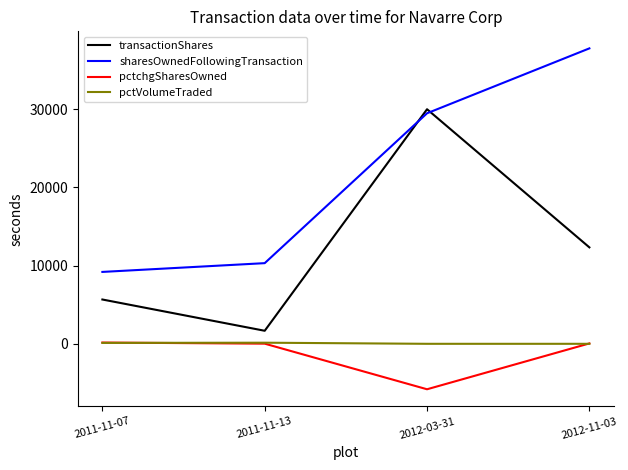

Rank the categories by sharesOwnedFollowingTransaction value from highest to lowest.

2012-11-03, 2012-03-31, 2011-11-13, 2011-11-07